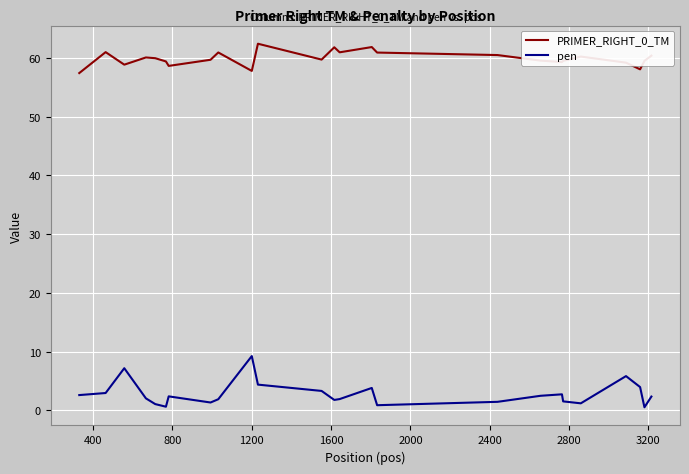

List the series in order of their peak value, lowest first.

pen, PRIMER_RIGHT_0_TM